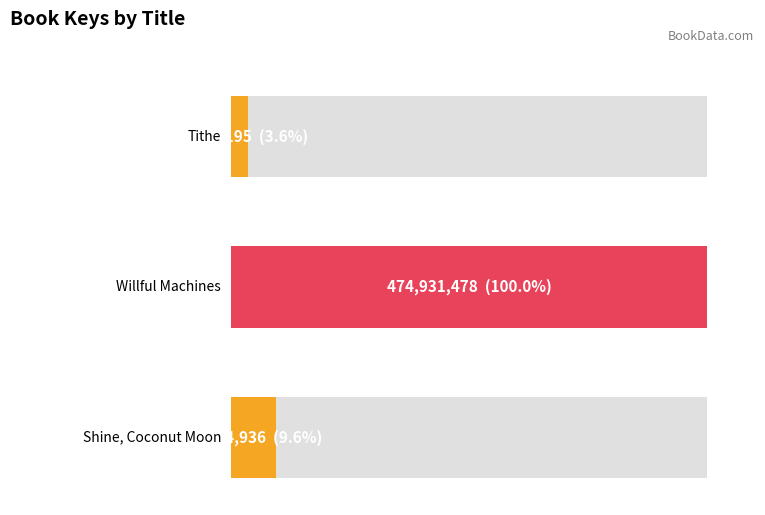

What is the difference between the values at Willful Machines and Tithe?

457893283